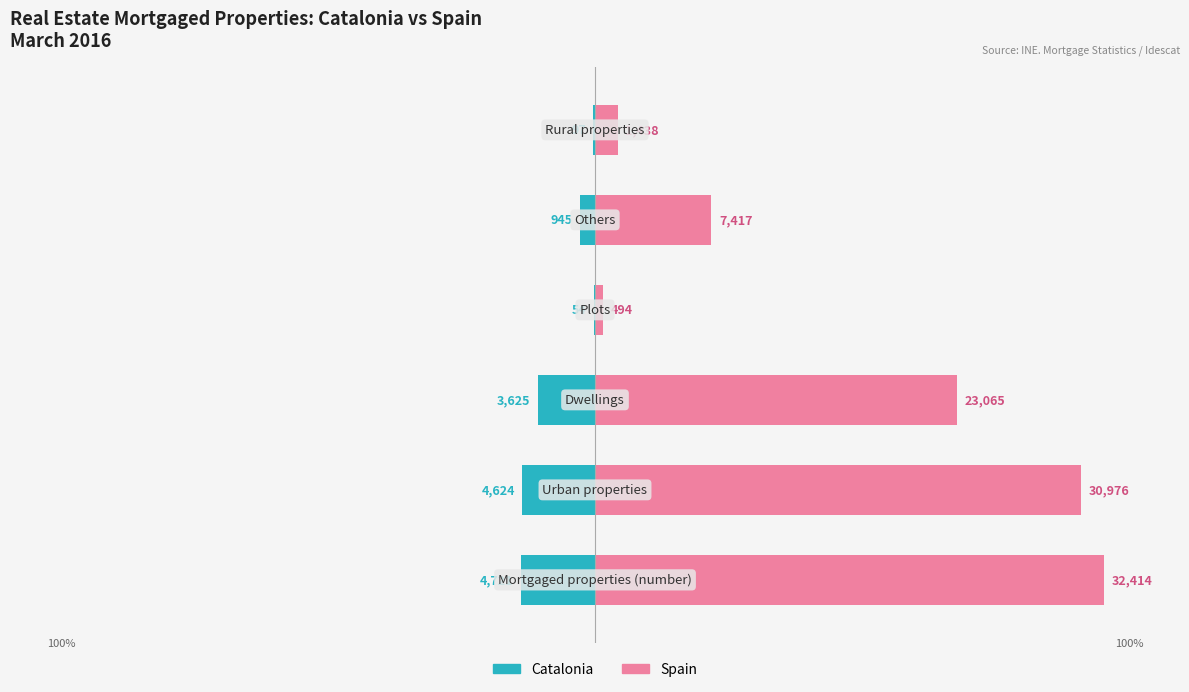

Reading right to left, extract all data points from this chart.

Catalonia: -0.3	-2.9	-0.2	-11.2	-14.3	-14.6
Spain: 4.4	22.9	1.5	71.2	95.6	100.0